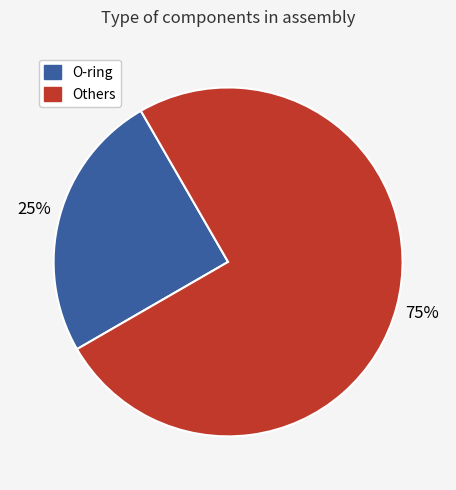

How many slices are in this pie chart?

2